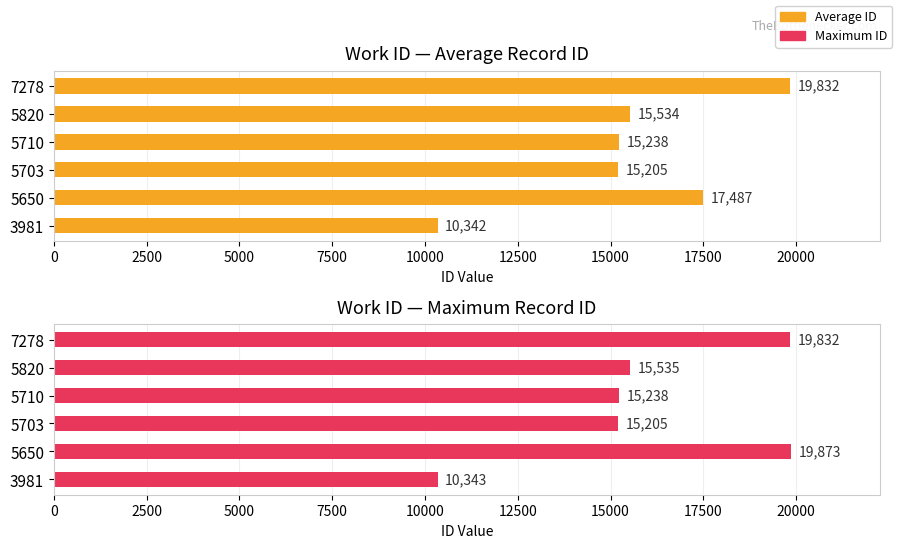

How many values in the Maximum ID series exceed 15535?

2